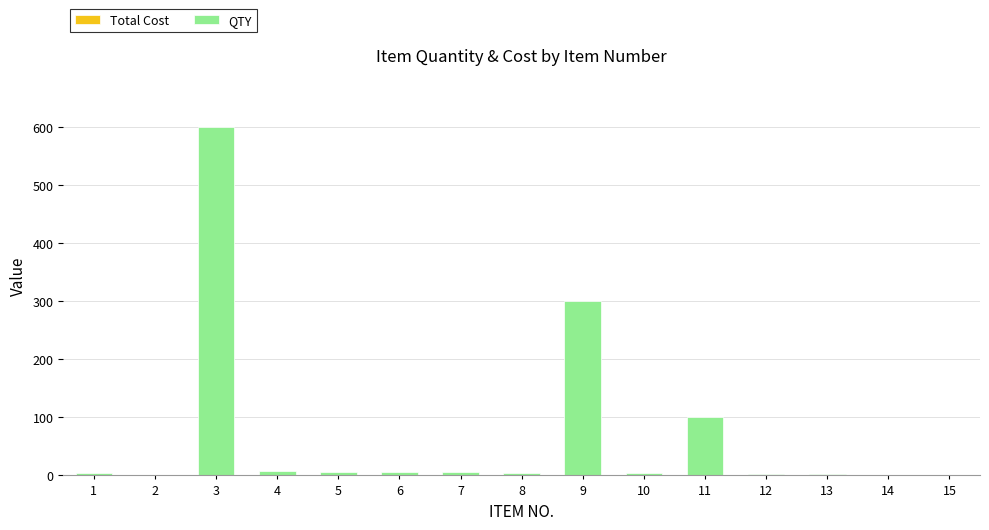

What is the greatest value displayed?

600